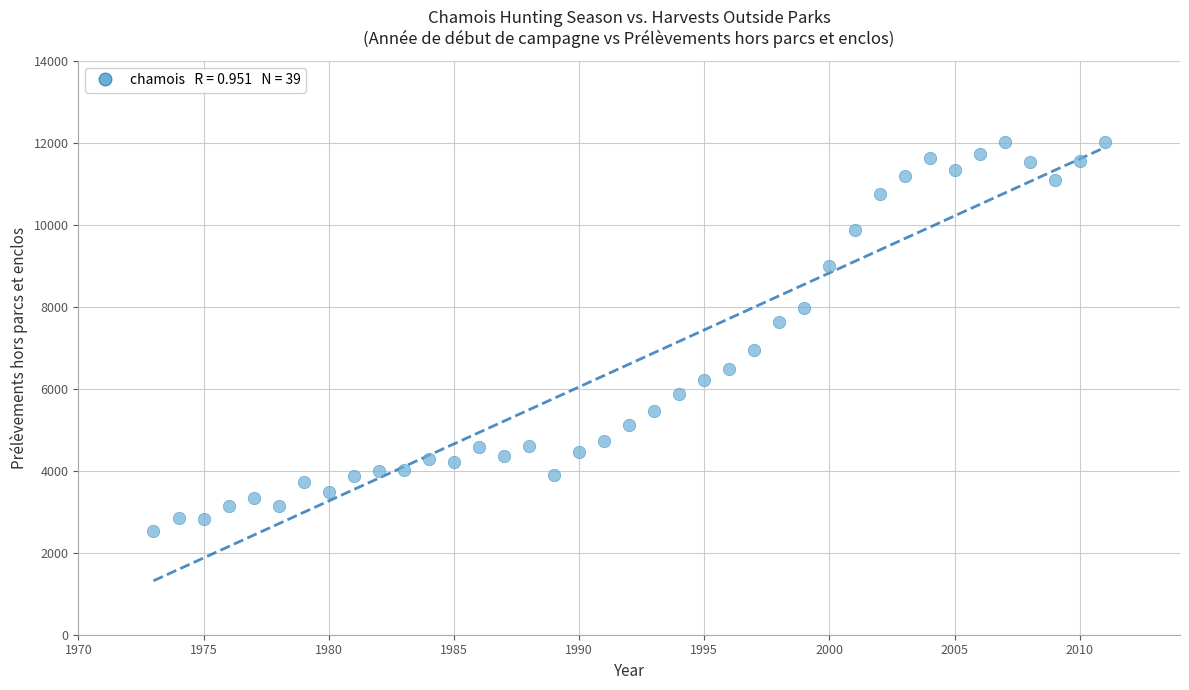

What is the range of Y values (max minus min)?

9505